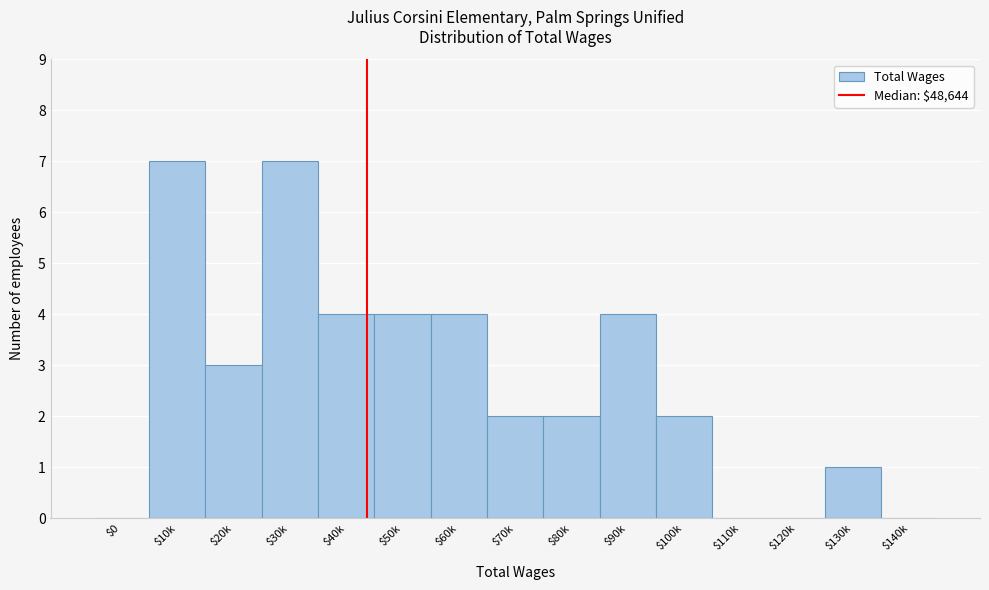

The chart shows a value of 0 at $140k. True or false?

True